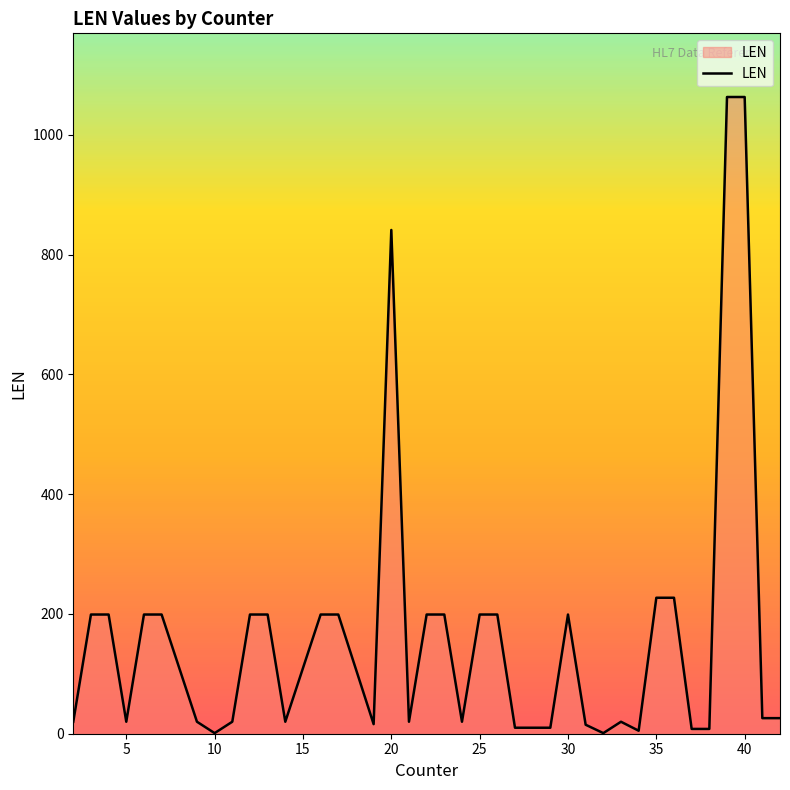

What is the greatest value displayed?

1063